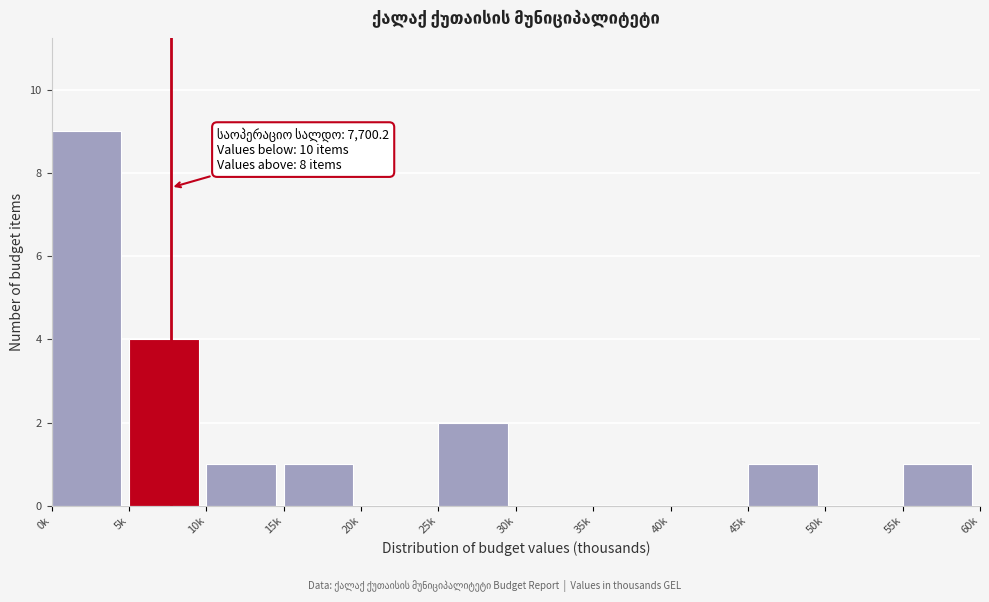

Reading left to right, list all the values displayed in this chart.

0k=9	5k=4	10k=1	15k=1	20k=0	25k=2	30k=0	35k=0	40k=0	45k=1	50k=0	55k=1